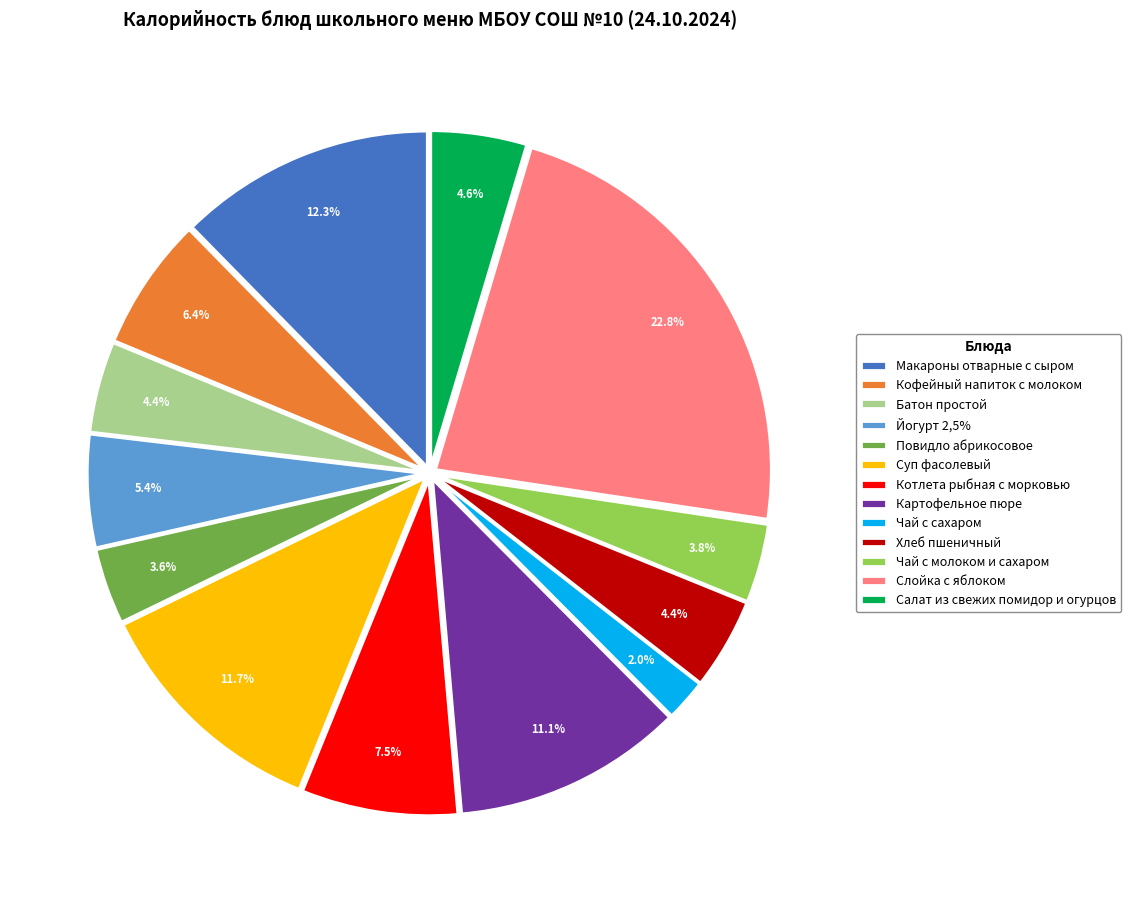

To the nearest percent, what is the difference between the Макароны отварные с сыром and Йогурт 2,5% slice percentages?

7%